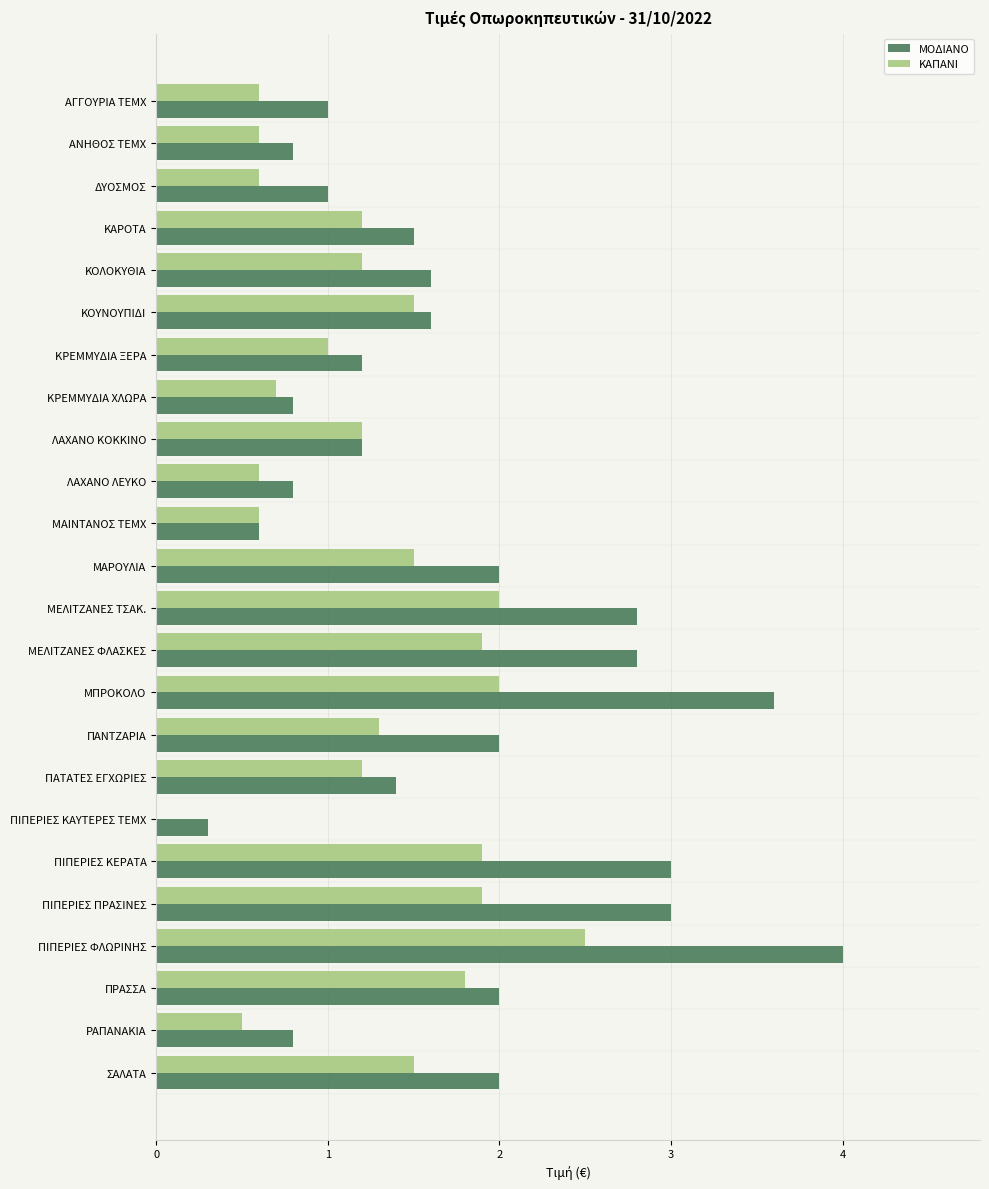

Is the value of ΜΟΔΙΑΝΟ at ΚΟΛΟΚΥΘΙΑ greater than the value of ΚΑΠΑΝΙ at ΛΑΧΑΝΟ ΚΟΚΚΙΝΟ?

Yes